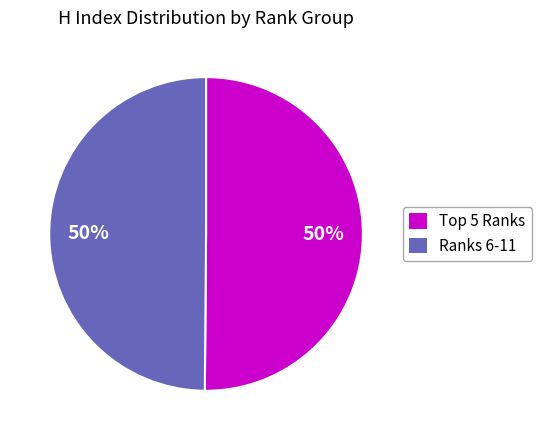

To the nearest percent, what is the average slice percentage?

50%